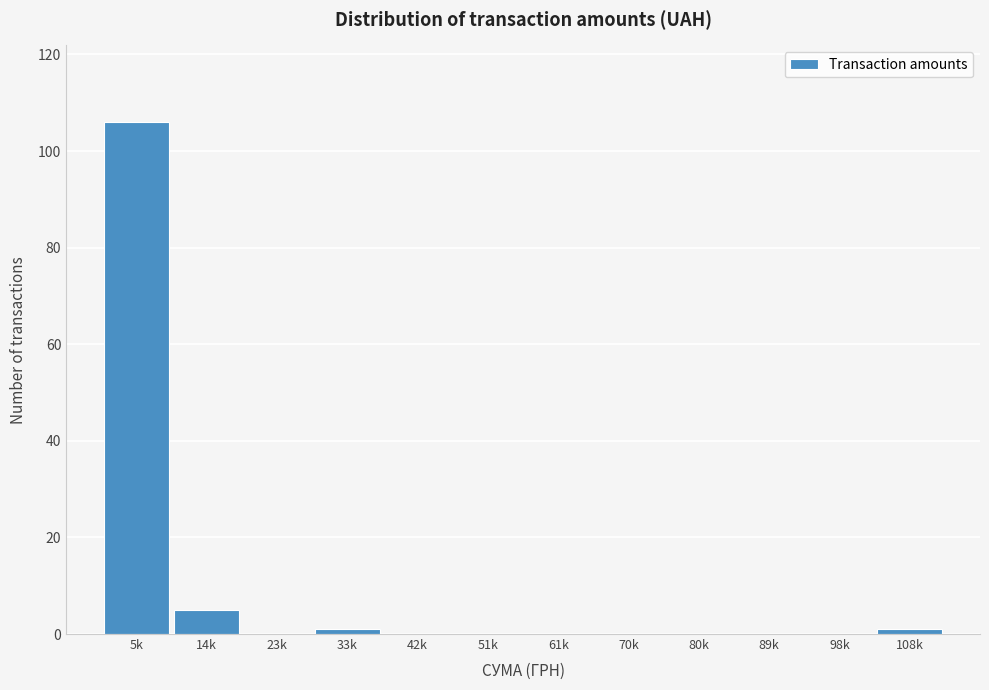

Reading left to right, what are all the values shown in this chart?

5k=106	14k=5	23k=0	33k=1	42k=0	51k=0	61k=0	70k=0	80k=0	89k=0	98k=0	108k=1